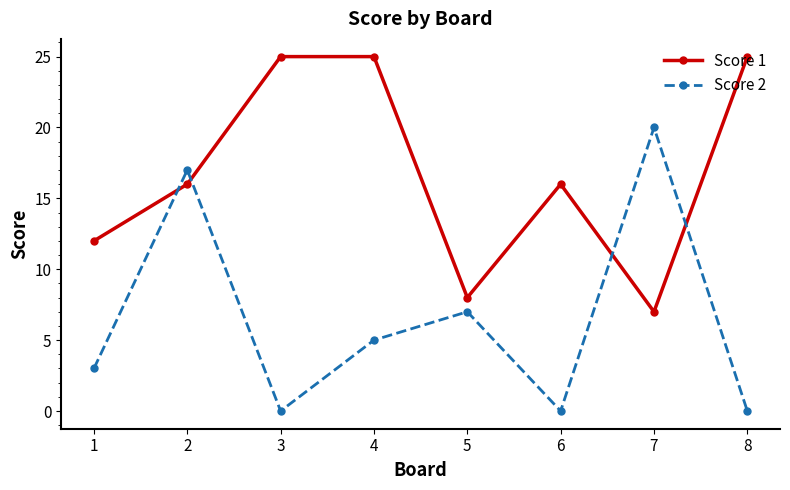

Does the chart display data point markers on the line(s)?

Yes